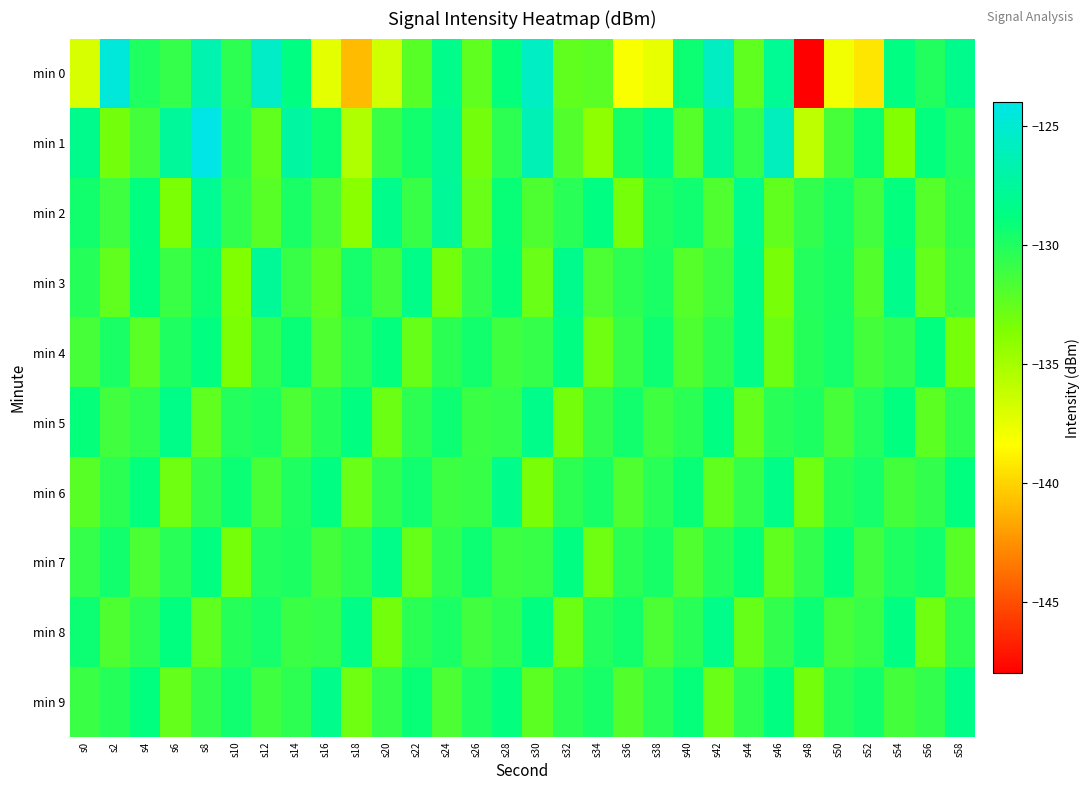

Rank the series at s10 from highest to lowest value.

min 6, min 9, min 5, min 1, min 8, min 0, min 2, min 7, min 4, min 3